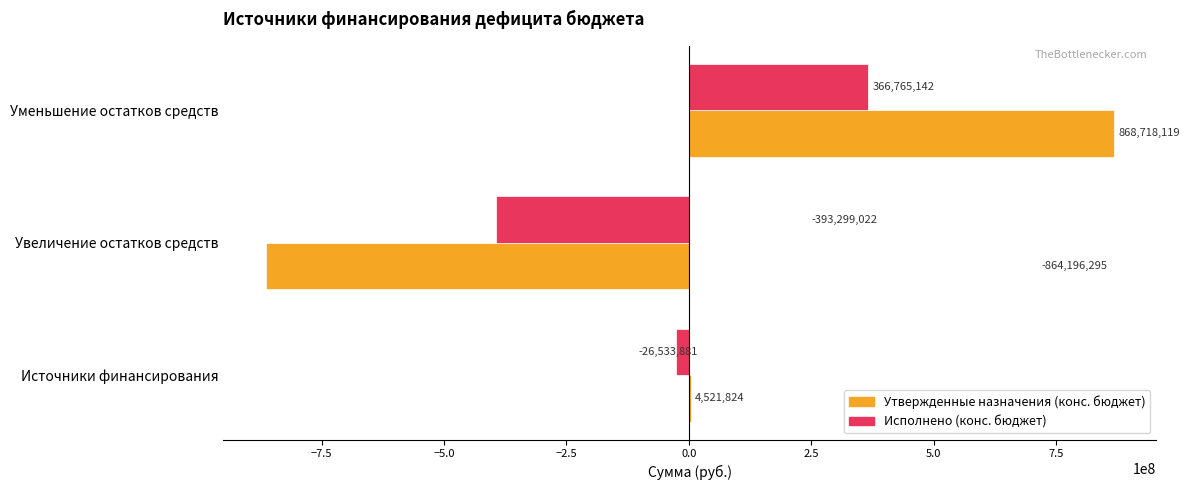

The Утвержденные назначения (конс. бюджет) series shows 527715796.4 at Уменьшение остатков средств. True or false?

False